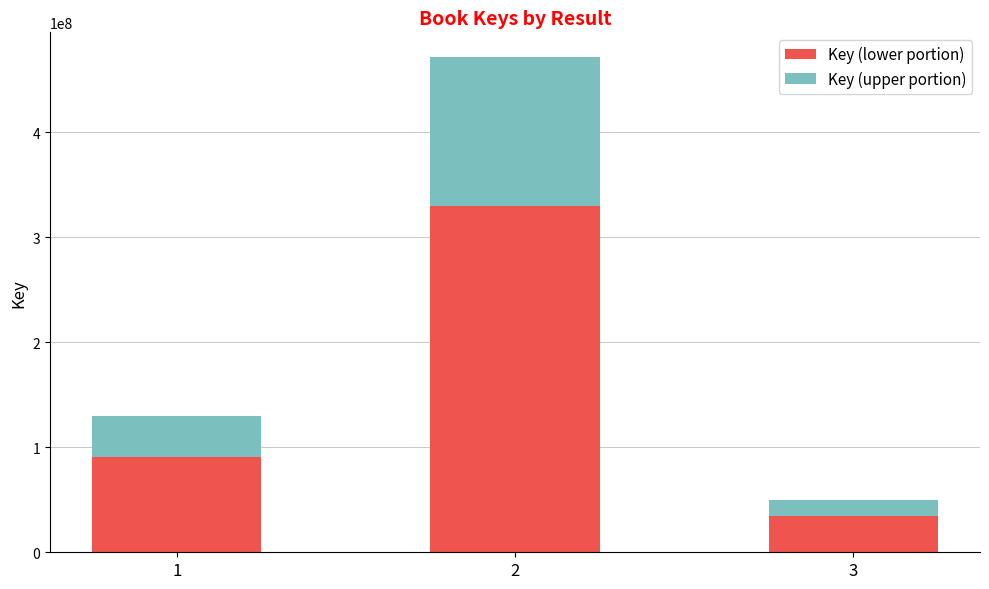

What is the total value across all series at 1?

130107008